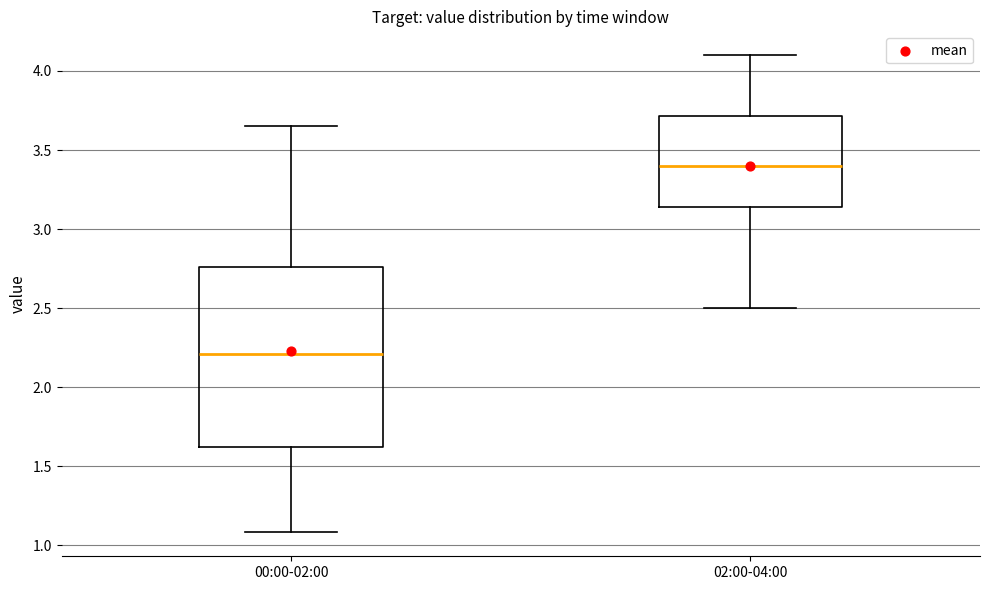

Which box is the tallest, from its lower edge to its upper edge?

00:00-02:00